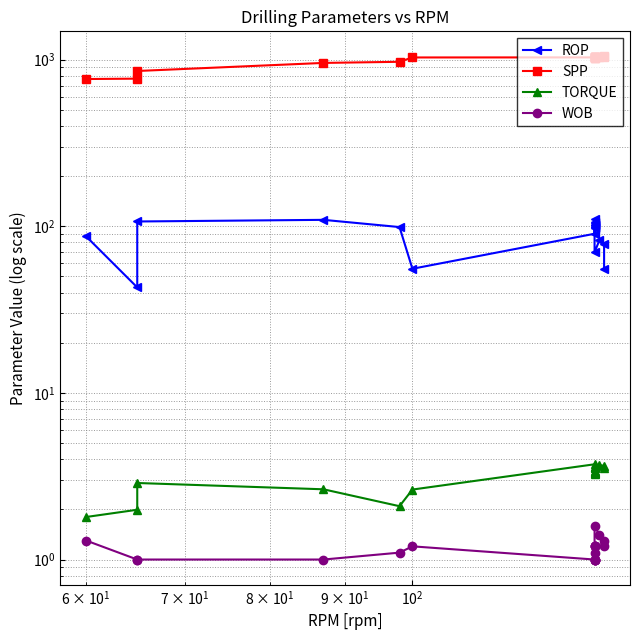

Rank the series at 5 from lowest to highest value.

WOB, TORQUE, ROP, SPP